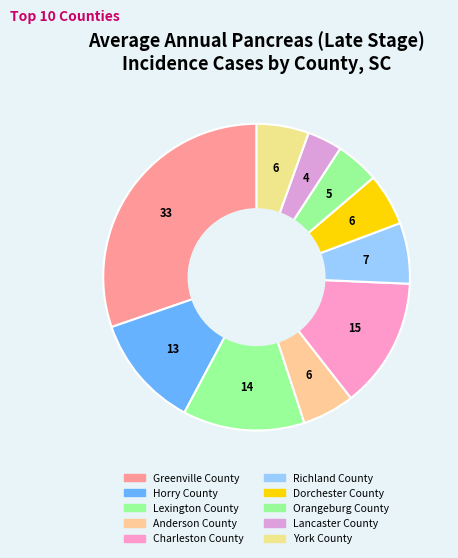

To the nearest percent, what is the combined percentage of Greenville County and Anderson County?

36%